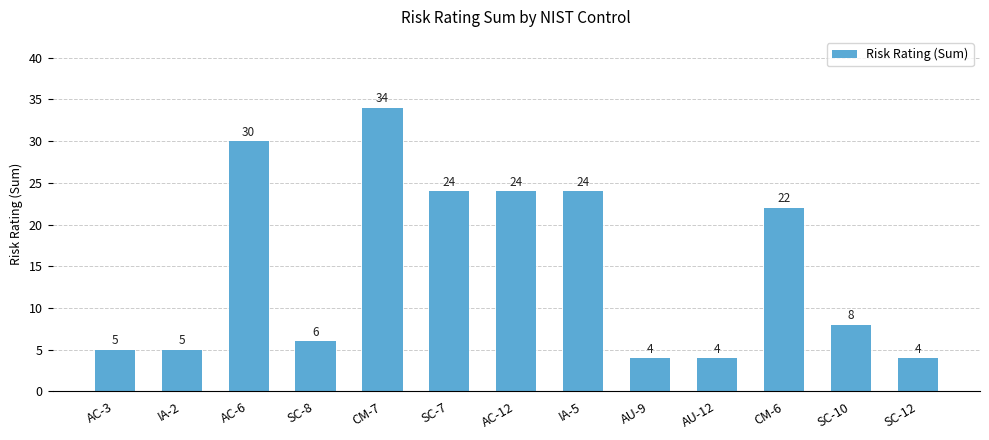

Reading left to right, list all the values displayed in this chart.

AC-3=5	IA-2=5	AC-6=30	SC-8=6	CM-7=34	SC-7=24	AC-12=24	IA-5=24	AU-9=4	AU-12=4	CM-6=22	SC-10=8	SC-12=4